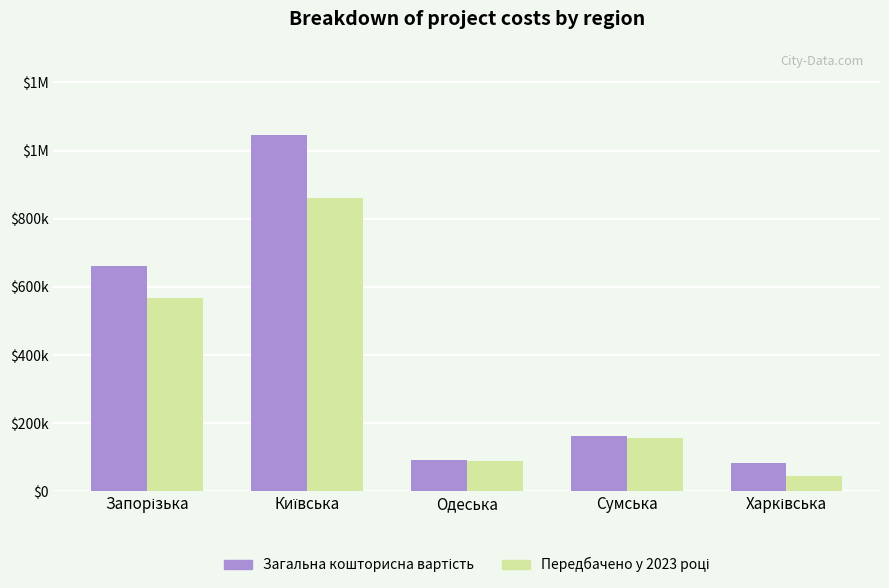

Does the chart contain stacked bars?

No